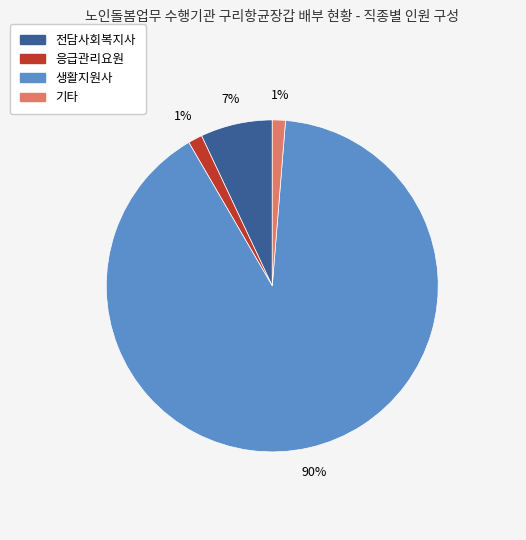

What percentage is the 전담사회복지사 slice, to the nearest percent?

7%